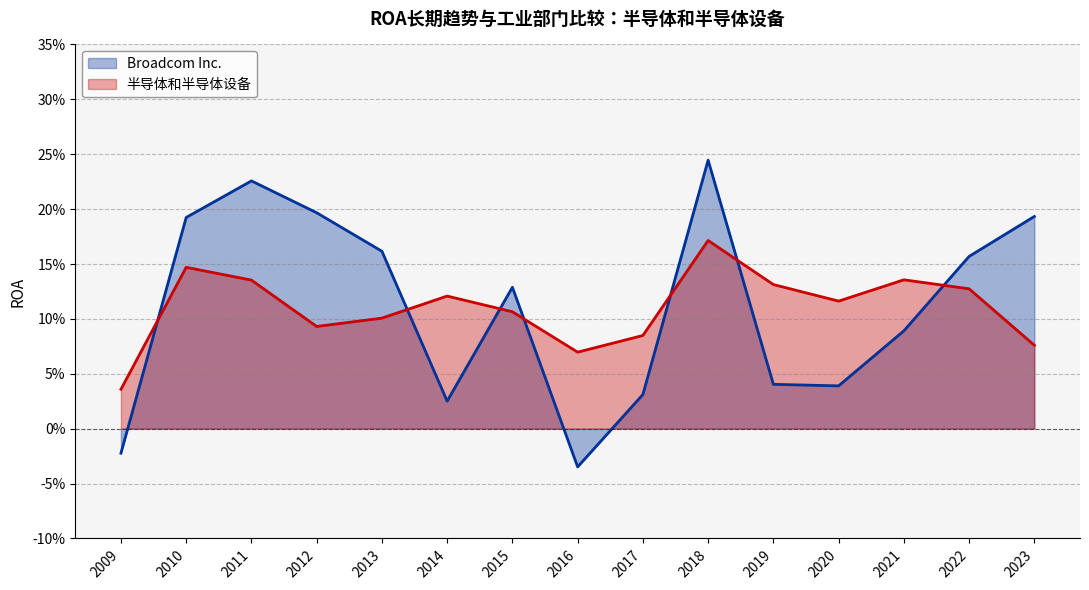

At how many categories does at least one series exceed 0?

15